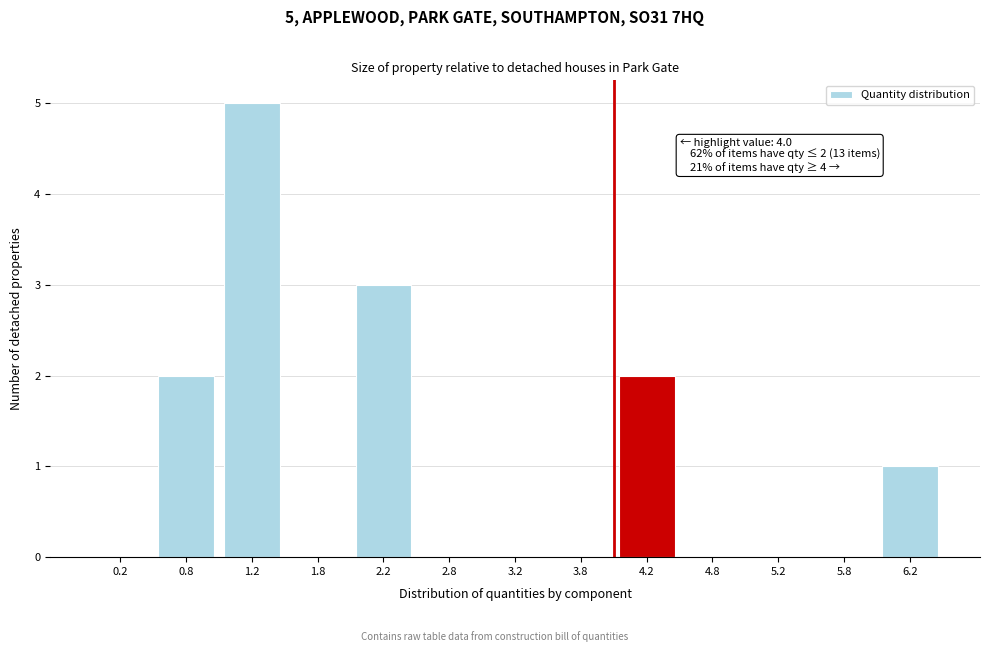

Over which range of the x-axis is the bar tallest?

1.0 to 1.5